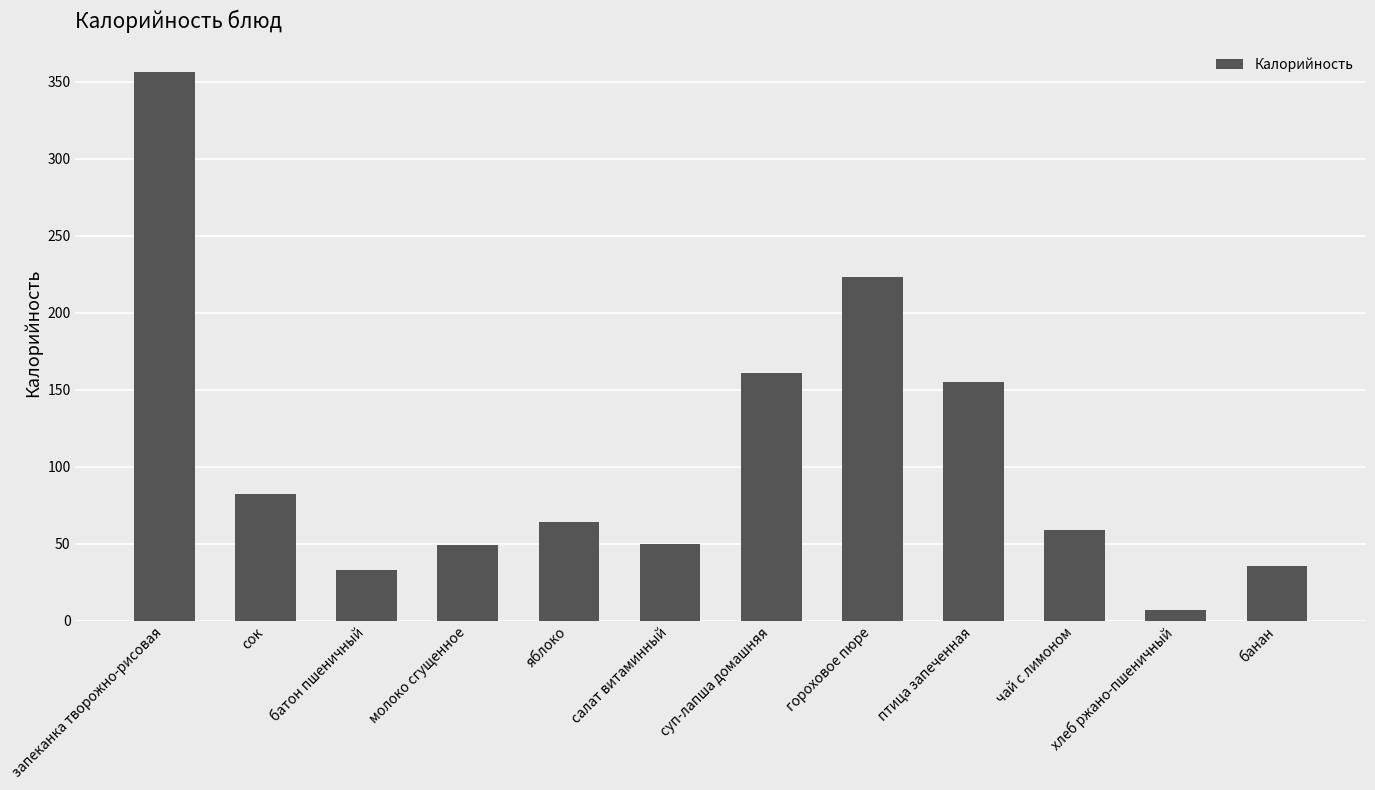

How many categories are shown in the chart?

12